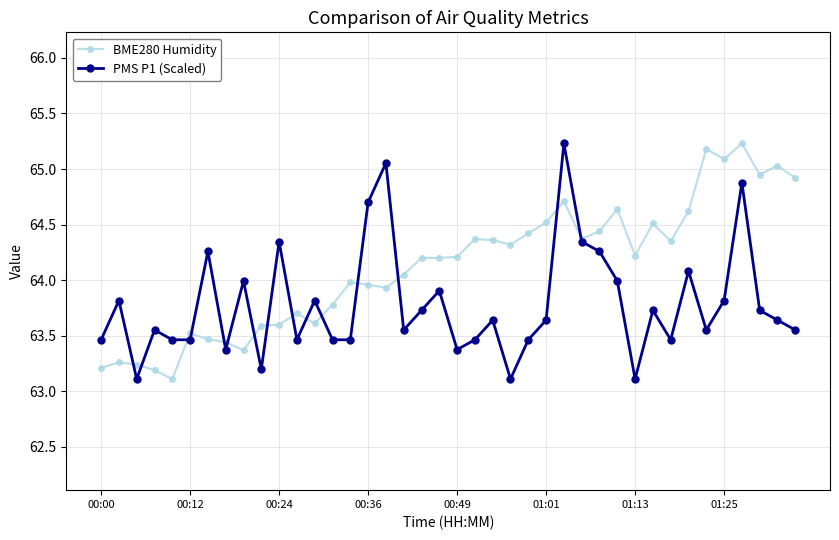

True or false: PMS P1 (Scaled) has more than 0 points higher than both neighbors.

True